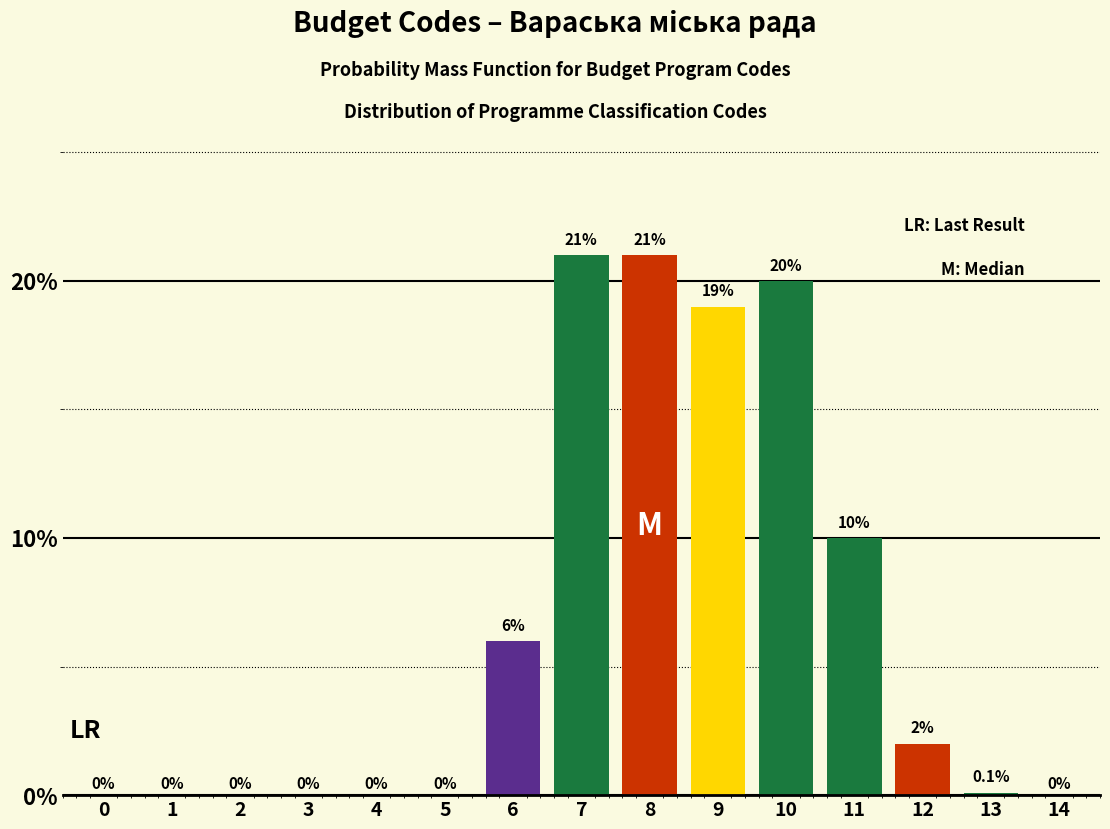

Reading right to left, transcribe all the data shown in this chart.

14=0.0	13=0.1	12=2.0	11=10.0	10=20.0	9=19.0	8=21.0	7=21.0	6=6.0	5=0.0	4=0.0	3=0.0	2=0.0	1=0.0	0=0.0